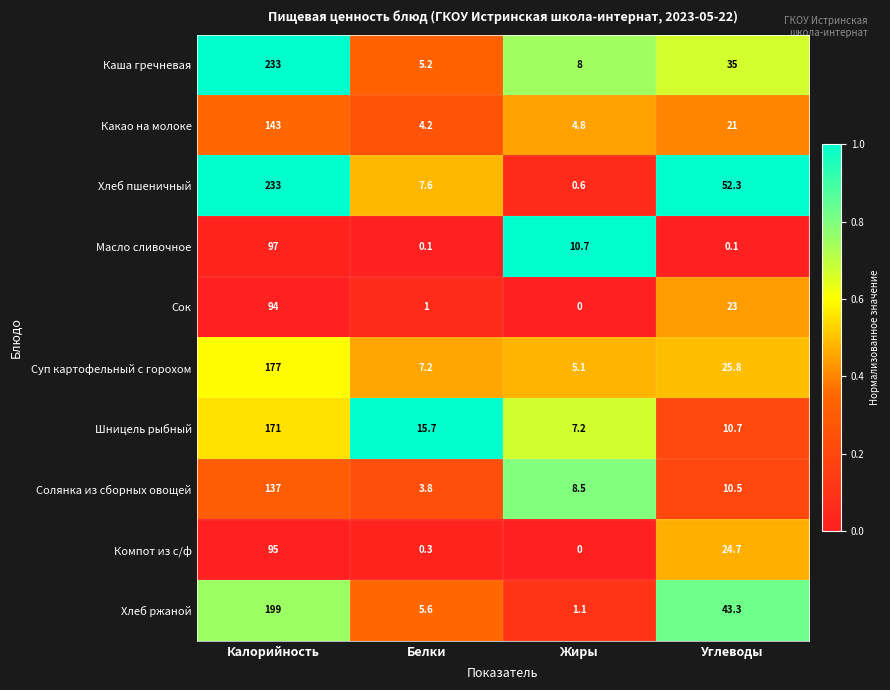

Rank the series at Белки from highest to lowest value.

Шницель рыбный, Хлеб пшеничный, Суп картофельный с горохом, Хлеб ржаной, Каша гречневая, Какао на молоке, Солянка из сборных овощей, Сок, Компот из с/ф, Масло сливочное